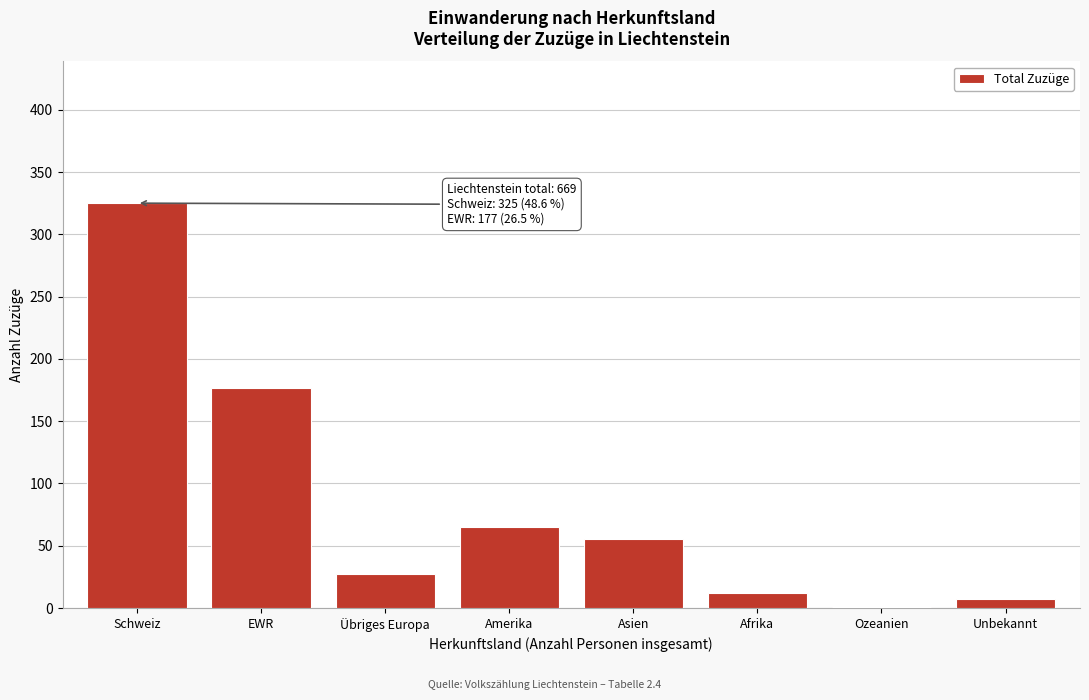

Reading left to right, extract all data points from this chart.

Schweiz=325	EWR=177	Übriges Europa=27	Amerika=65	Asien=55	Afrika=12	Ozeanien=1	Unbekannt=7